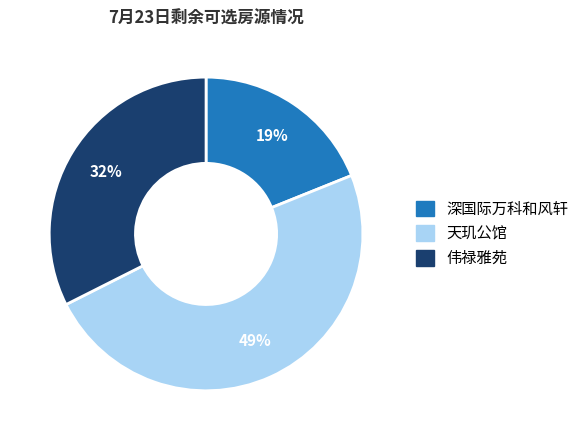

Approximately how many times larger is the value at 深国际万科和风轩 compared to 伟禄雅苑?

0.6